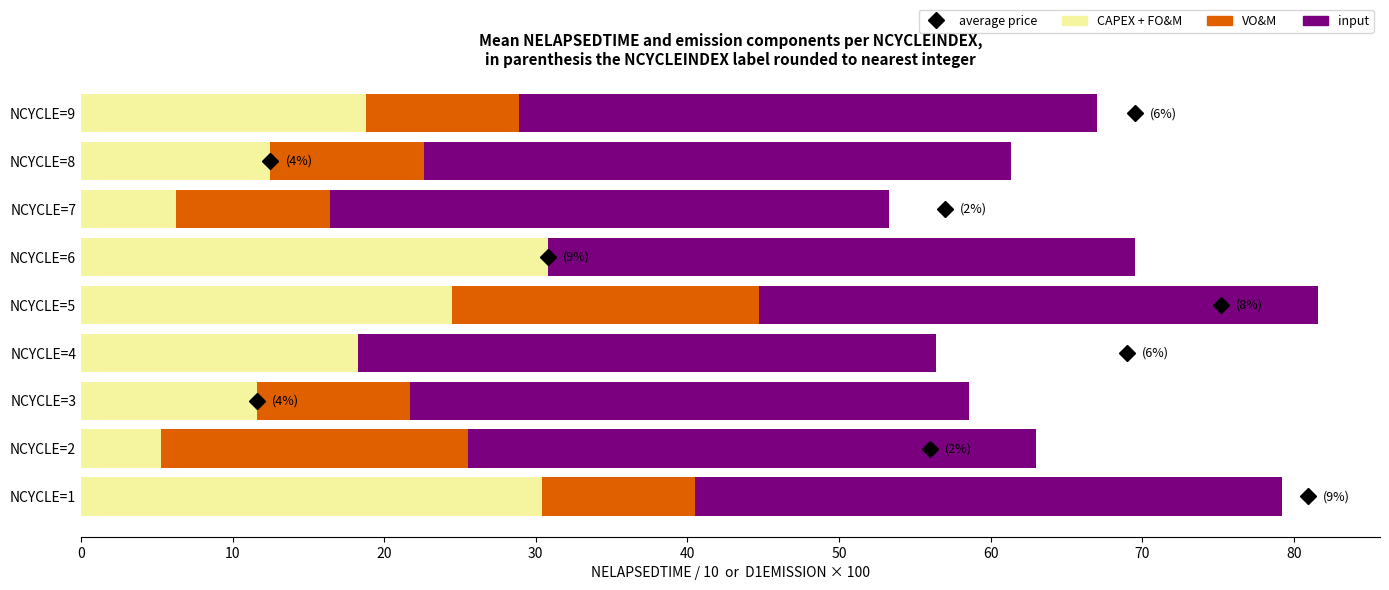

What is the sum of the CAPEX + FO&M values at NCYCLE=9 and NCYCLE=5?

43.3